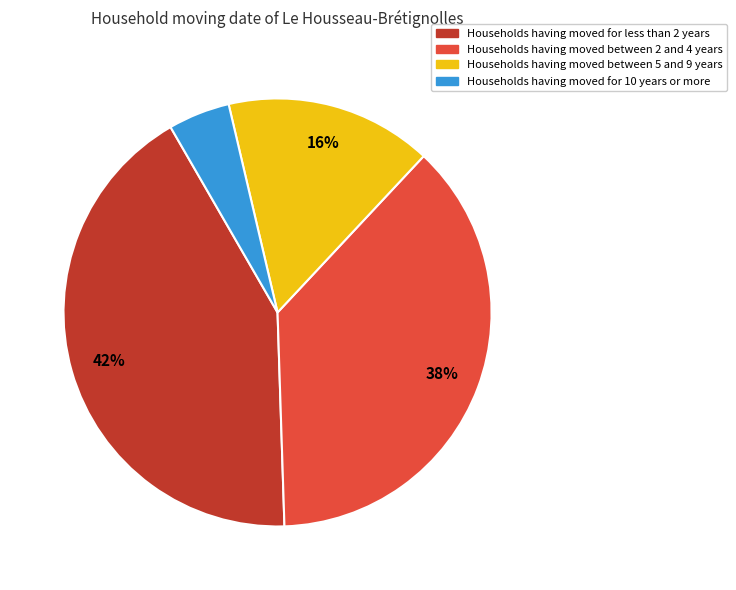

Is there any slice that represents more than half of the pie?

No